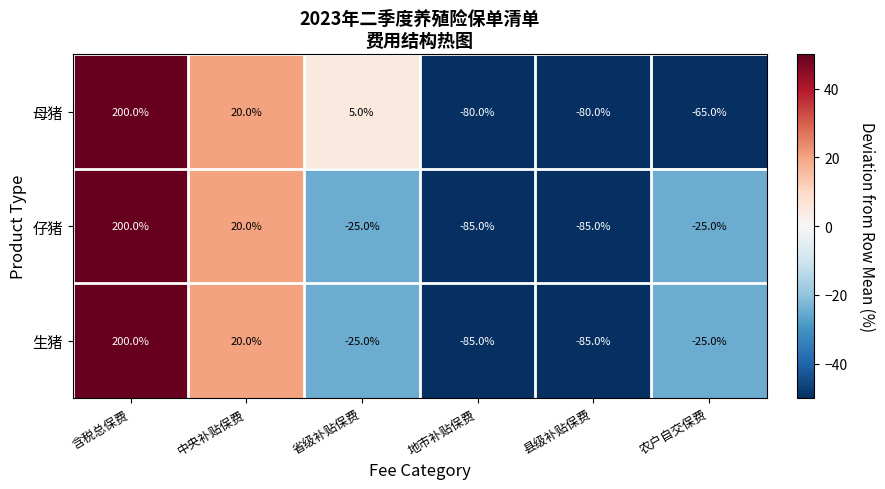

Where is 仔猪 nearest to the value 57?

中央补贴保费